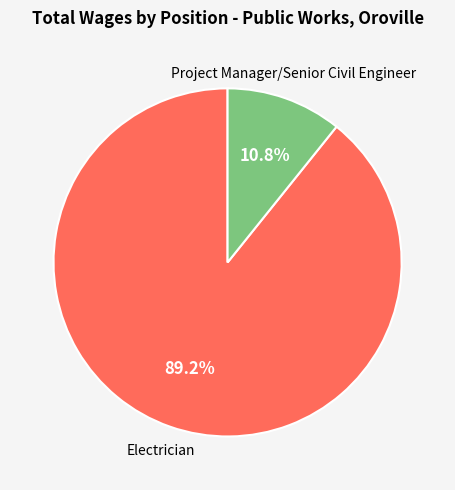

Which slice is the smallest?

Project Manager/Senior Civil Engineer